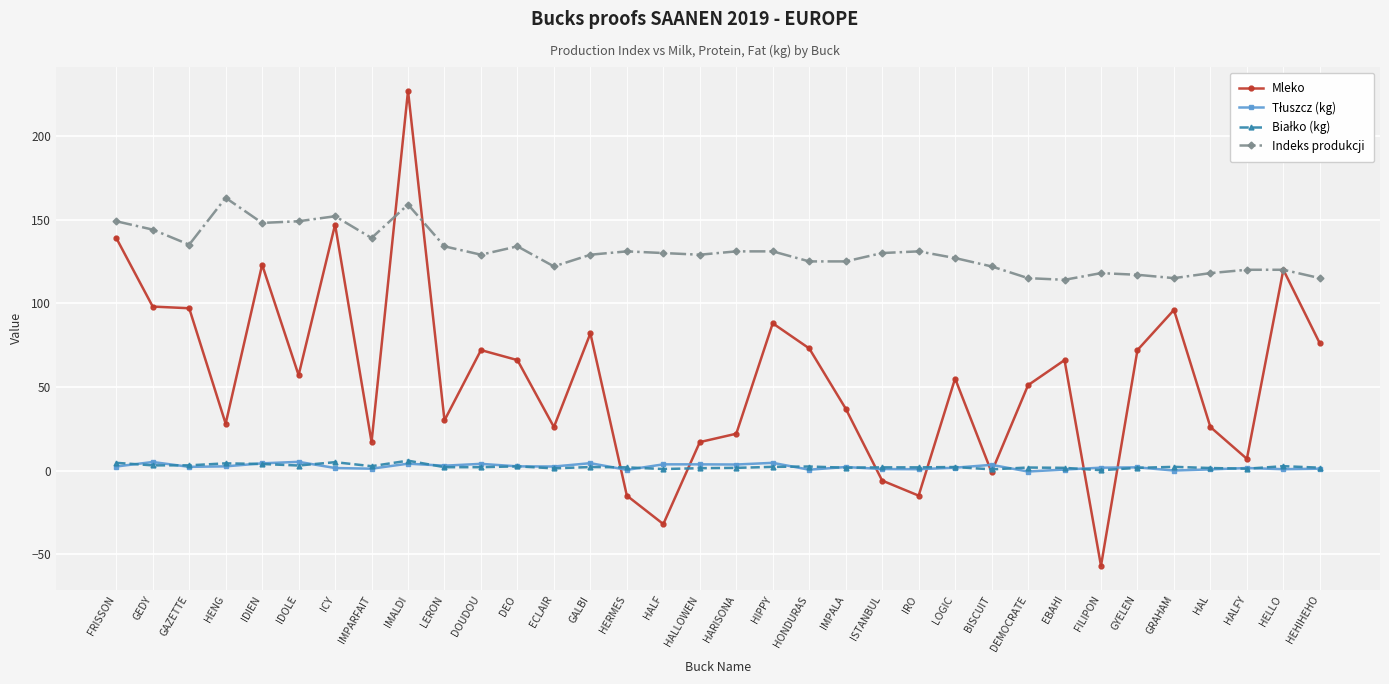

Between GALBI and HIPPY, which series saw the biggest shift?

Mleko